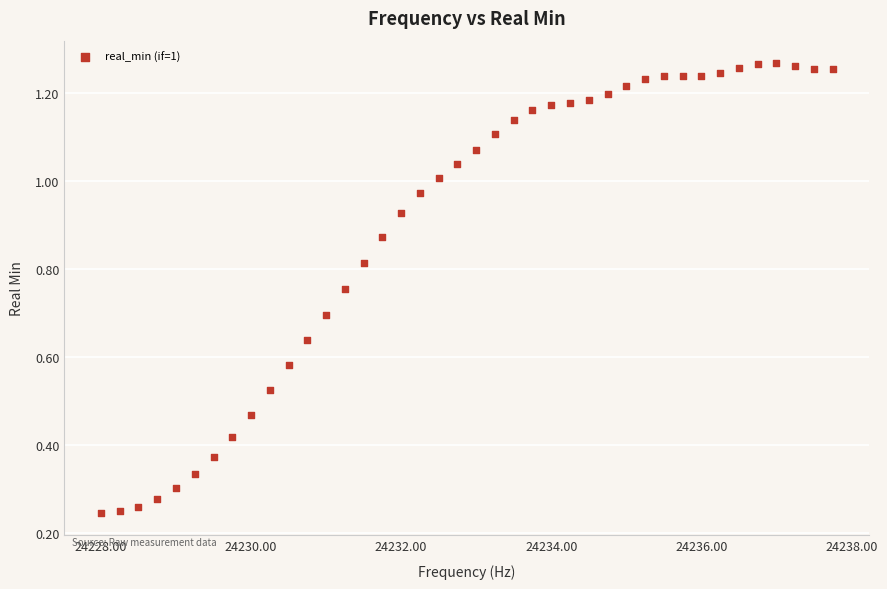

What is the range of X values (max minus min)?

9.8